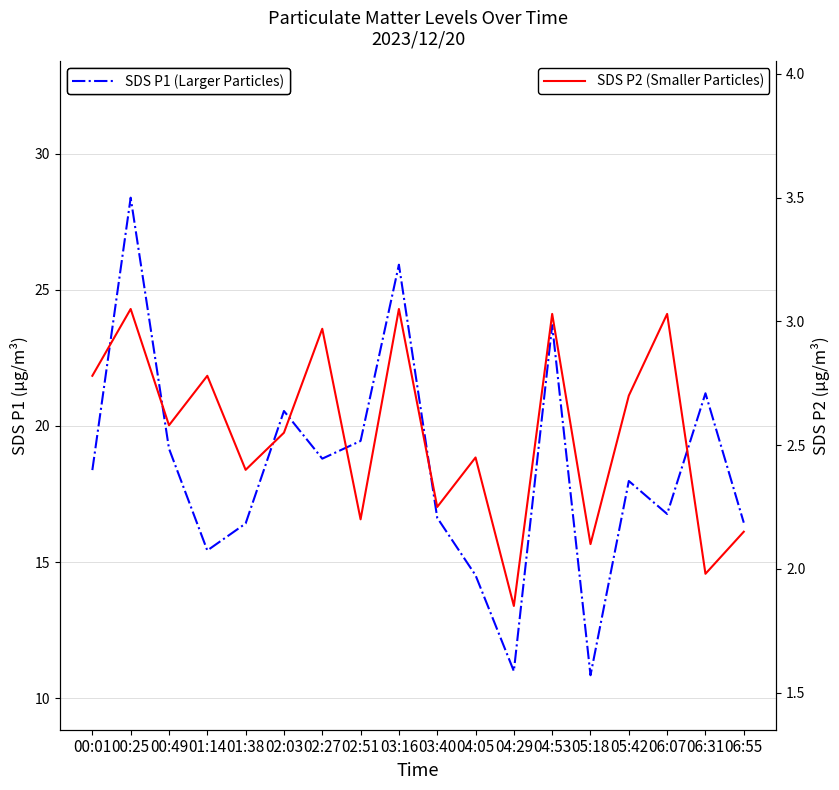

Which series has the largest total across all categories?

SDS P1 (Larger Particles)